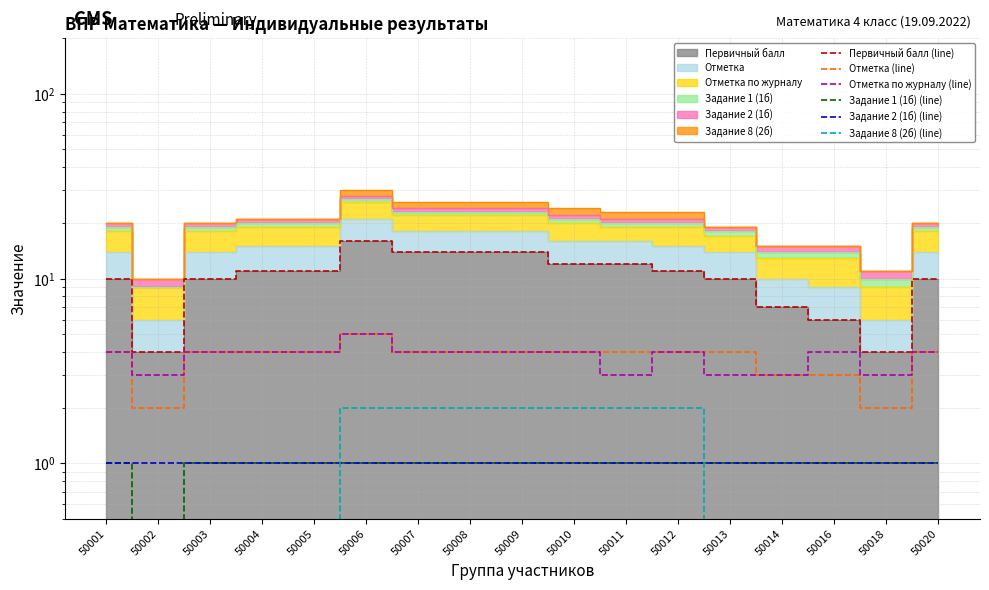

The Отметка по журналу (line) series shows 2 at 50018. True or false?

False